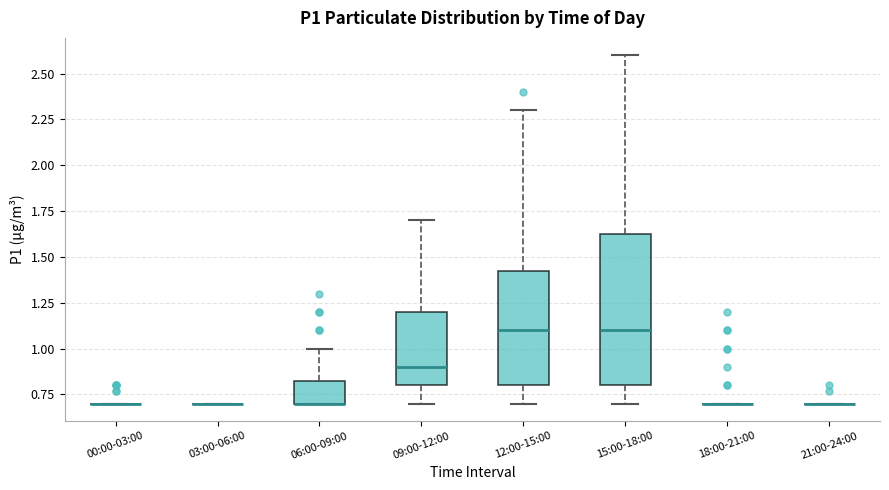

Comparing the boxes themselves (not the whiskers), which one is the tallest?

15:00-18:00